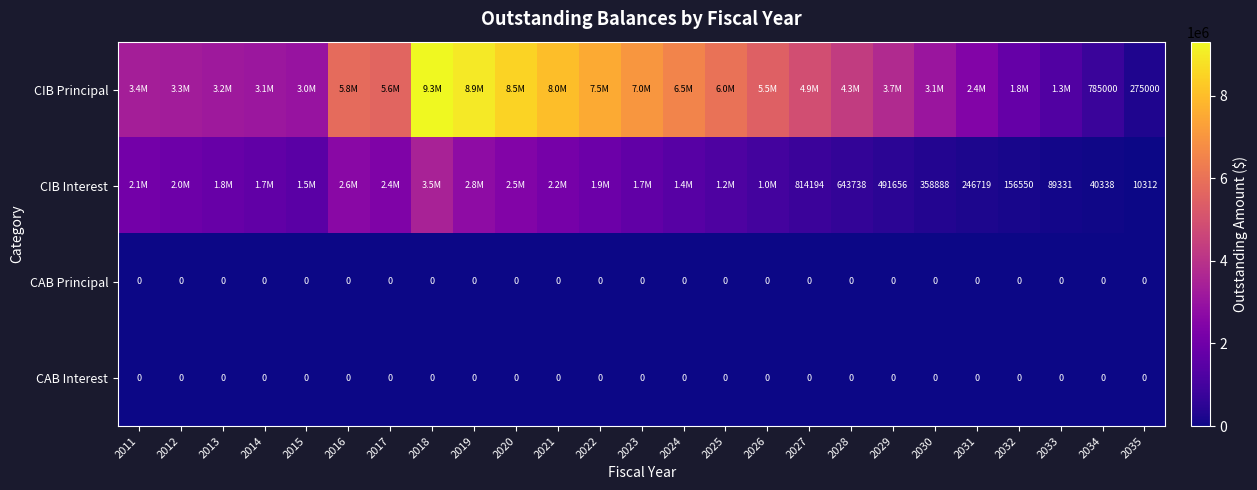

Which series changed the most between 2019 and 2026?

CIB Principal